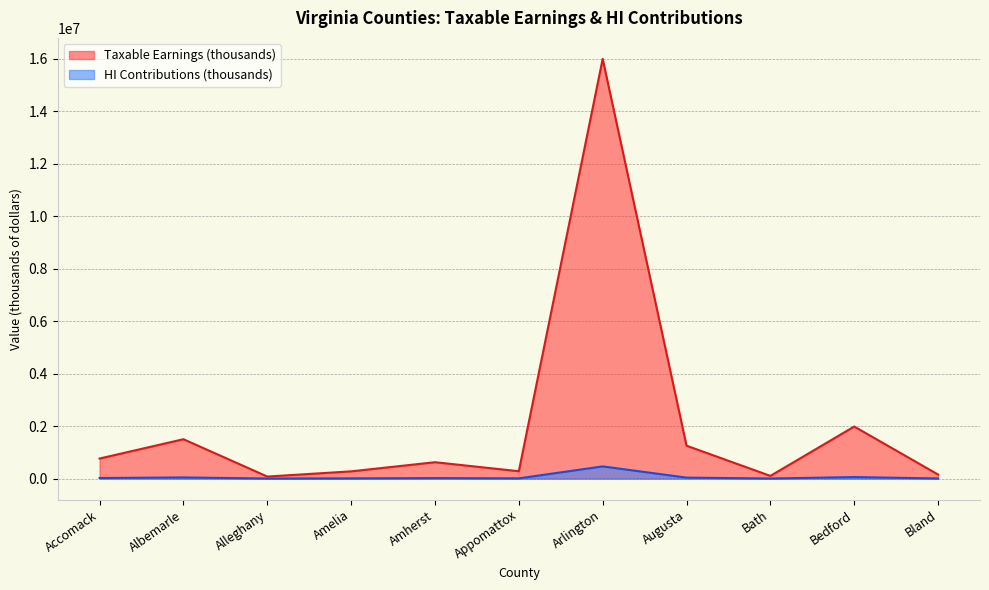

Which series has the largest total across all categories?

Taxable Earnings (thousands)